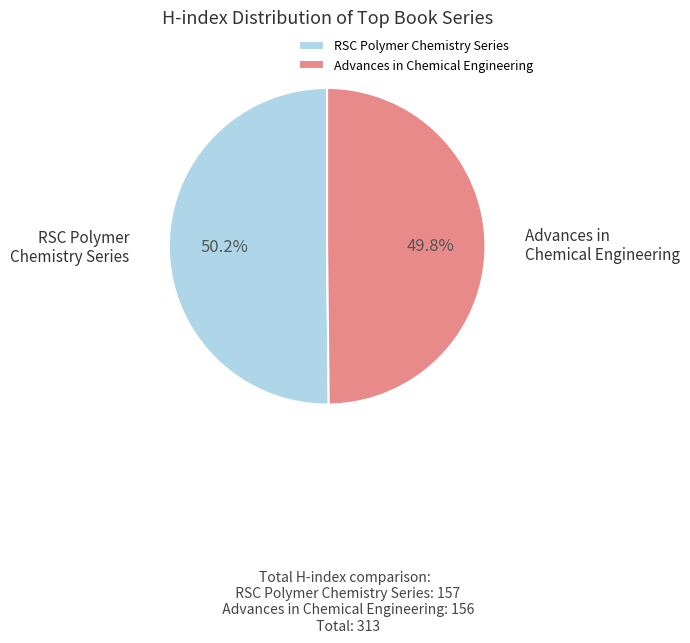

What is the ratio of the value at Advances in Chemical Engineering to the value at RSC Polymer Chemistry Series?

1.0